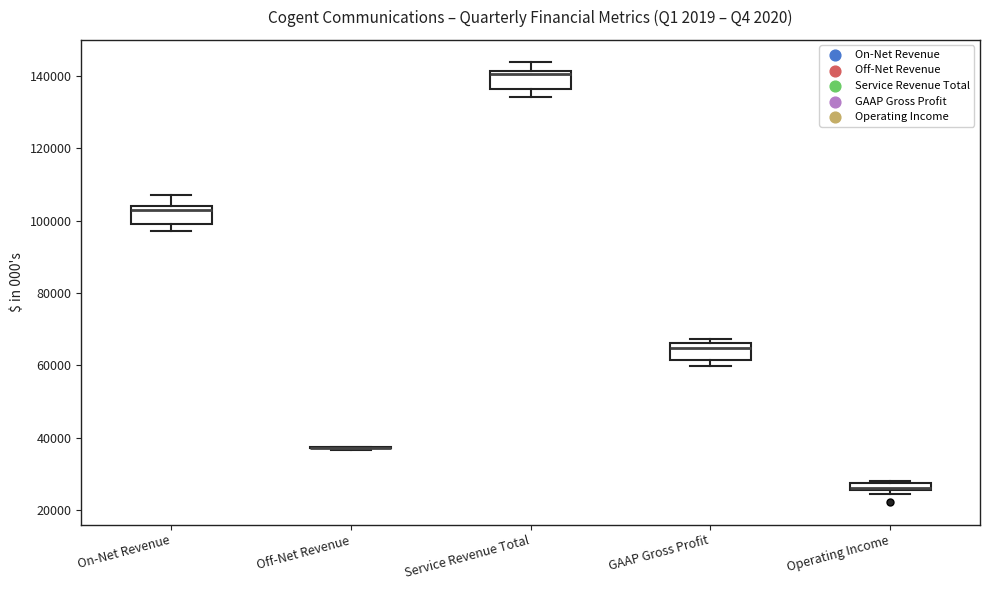

Where does the upper whisker of the box for Service Revenue Total end on the y-axis? The values are not printed on the chart, so give them approximately, as read against the axis.

144000